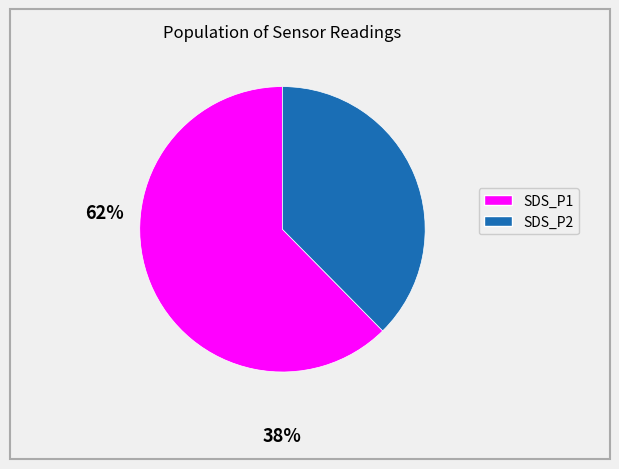

Which category accounts for the majority?

SDS_P1